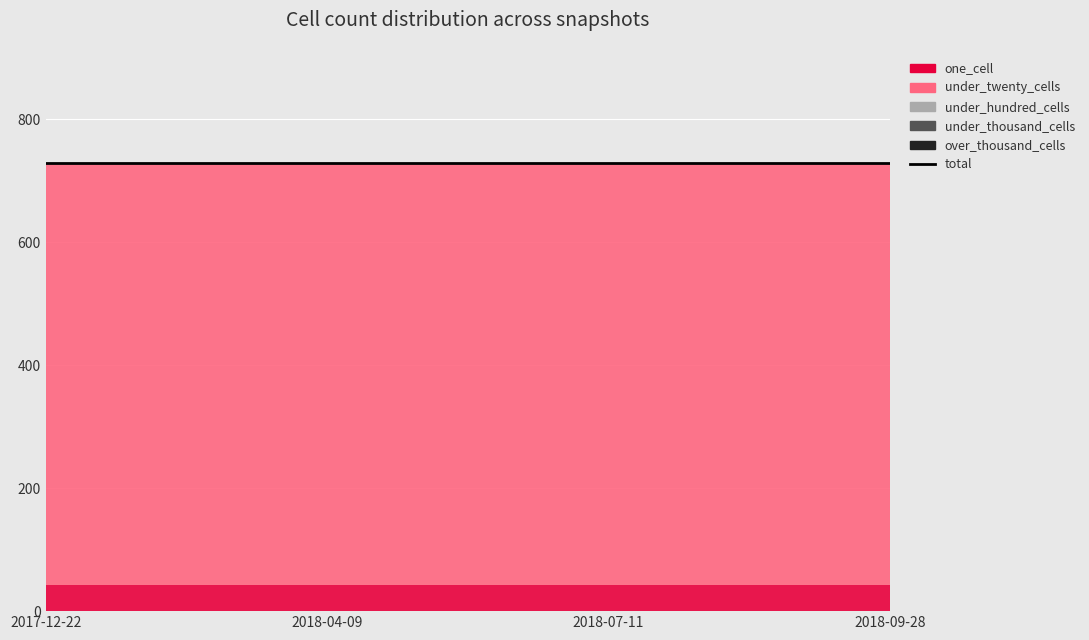

At which category does the chart reach its minimum across all series?

2017-12-22